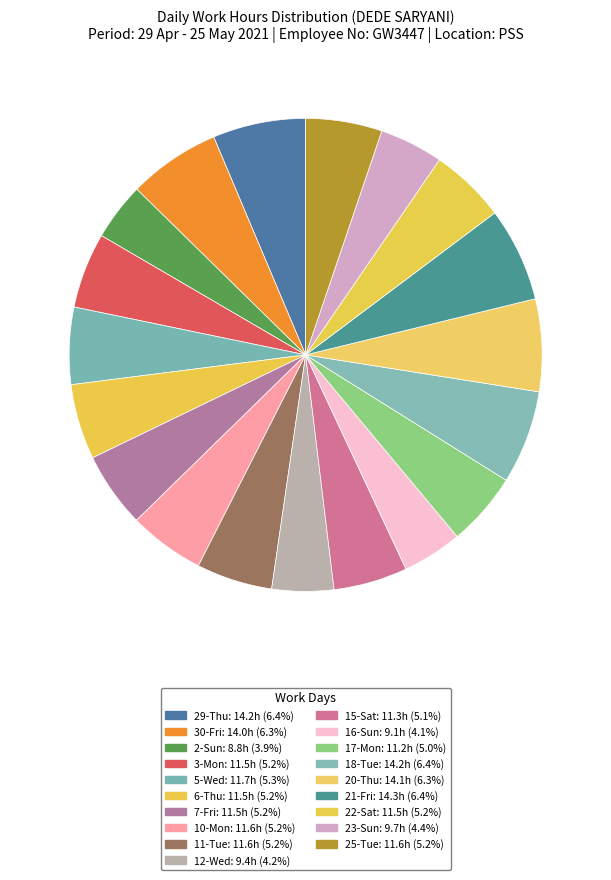

Does 18-Tue account for over 50% of the chart?

No